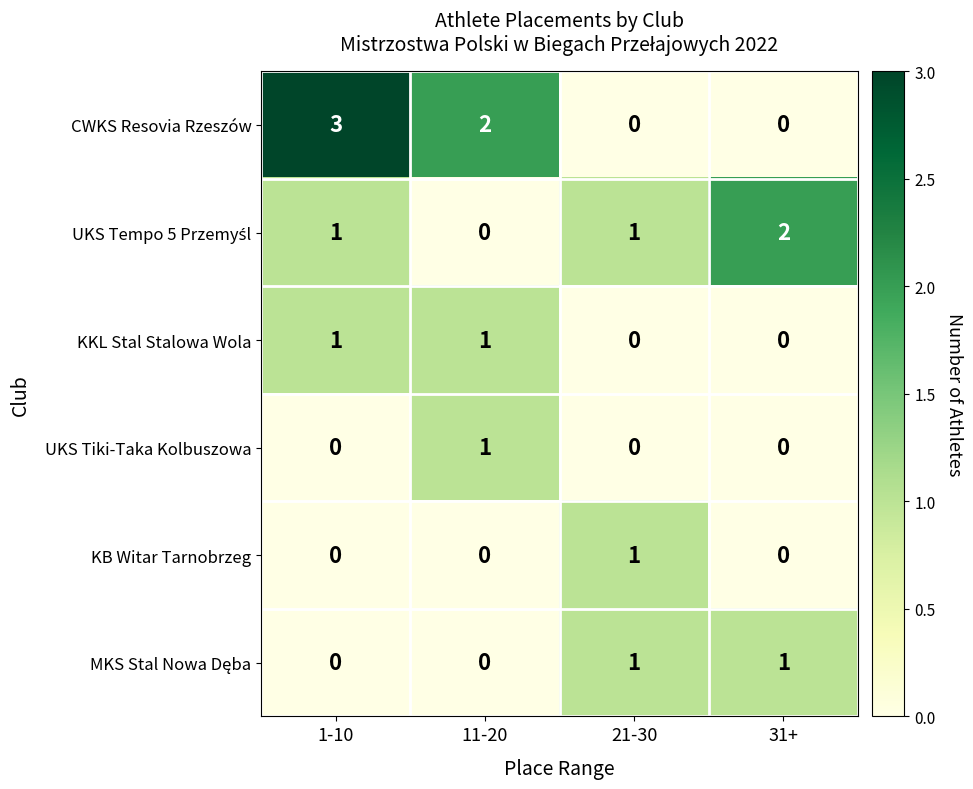

Count the KB Witar Tarnobrzeg values in the range 0 to 1.

4